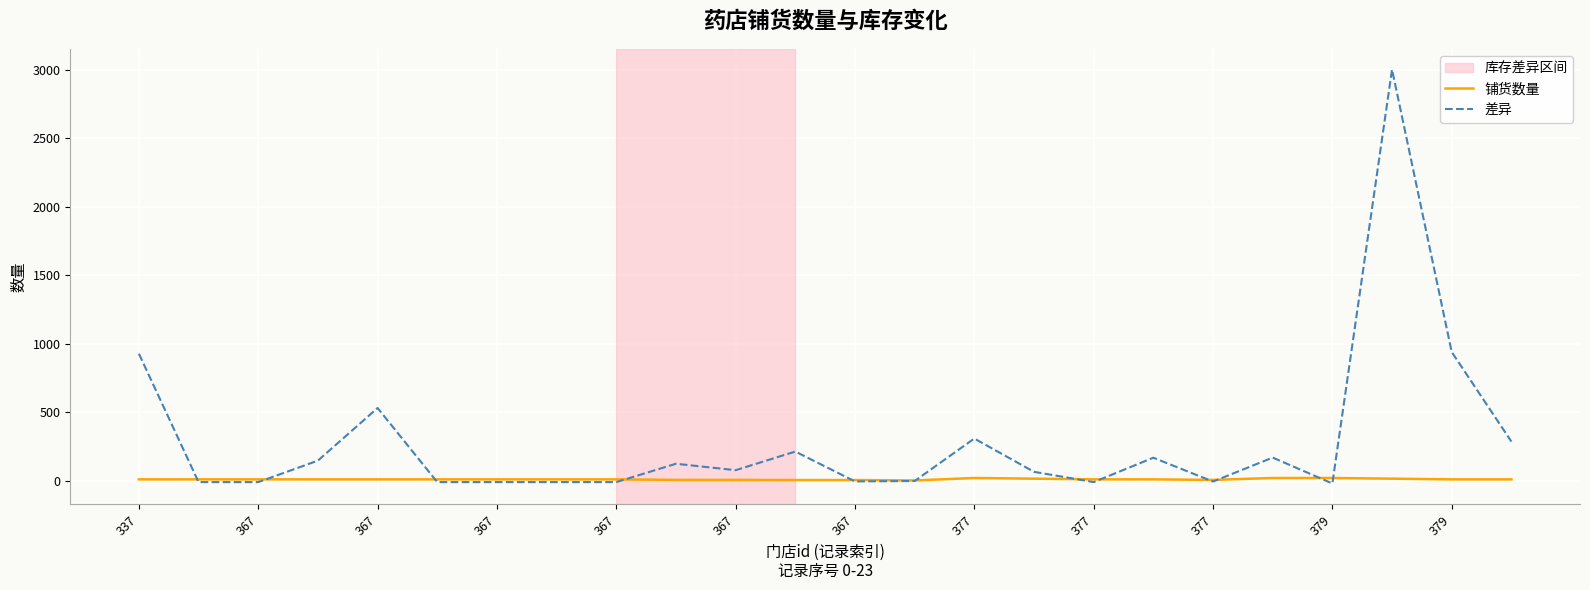

True or false: 铺货数量 has more than 0 interior local peaks.

True